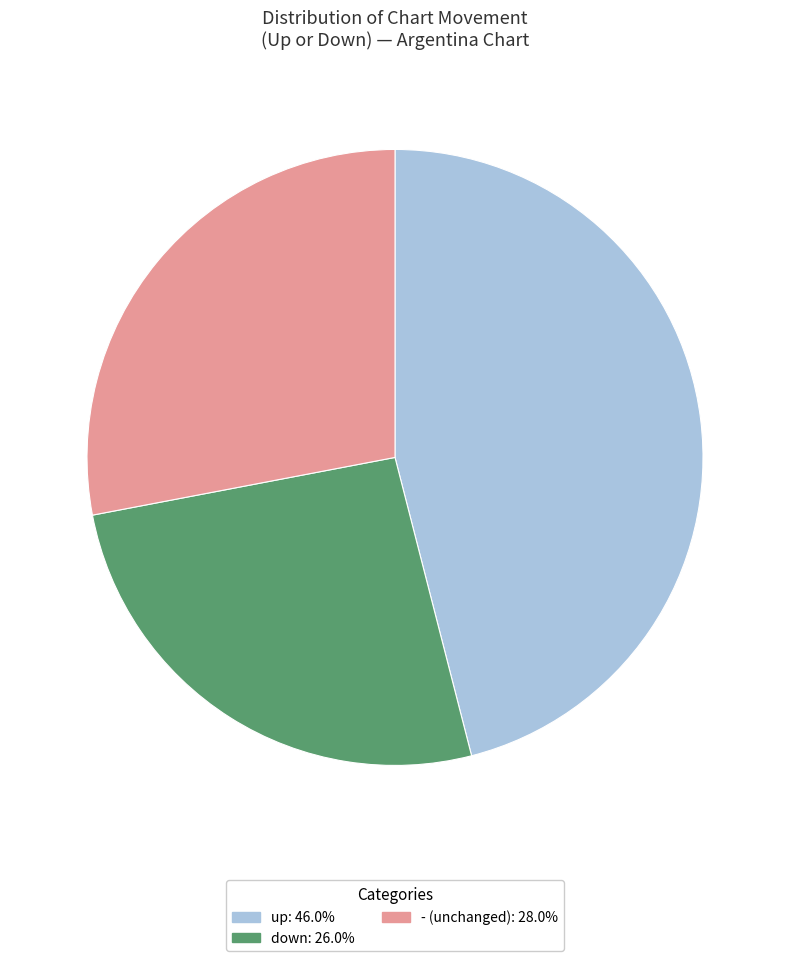

Approximately how many times larger is the value at up compared to -?

1.6